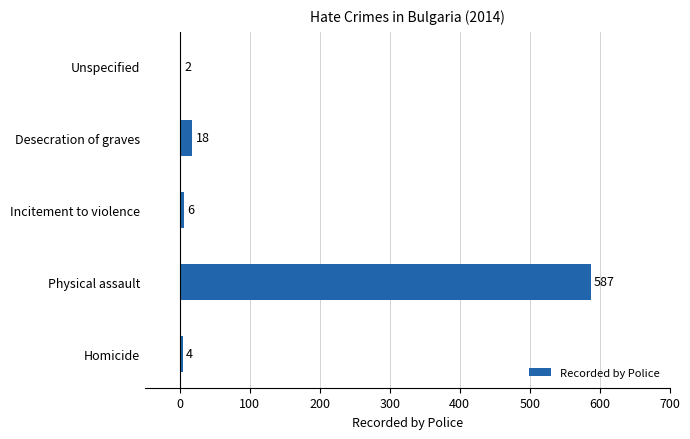

Which category has the highest value across all series?

Physical assault